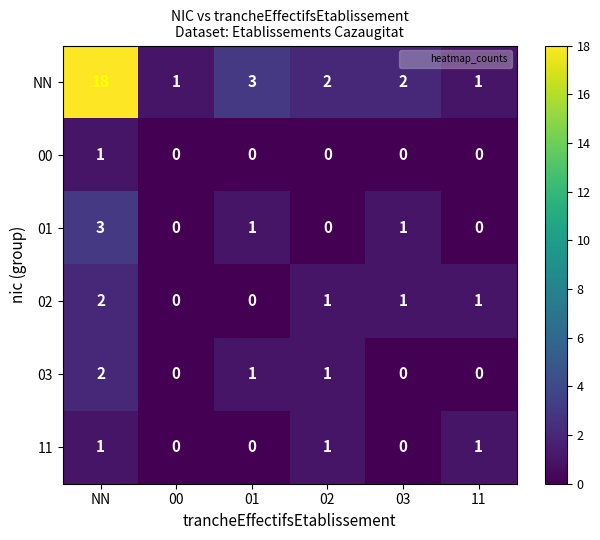

What is the maximum value shown in the chart?

18